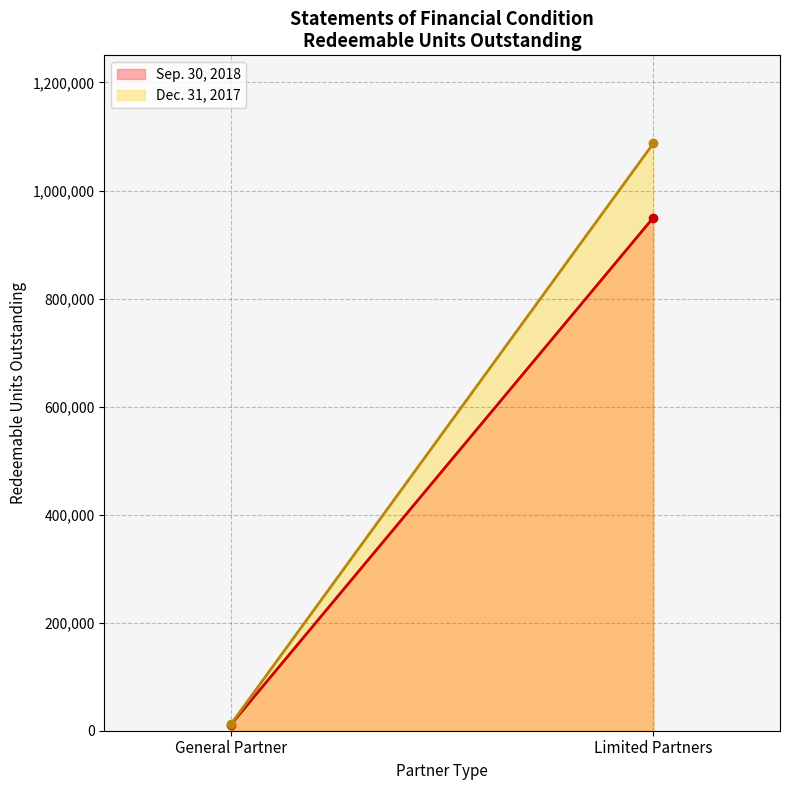

Where does the Dec. 31, 2017 series first go above 1087185?

Limited Partners